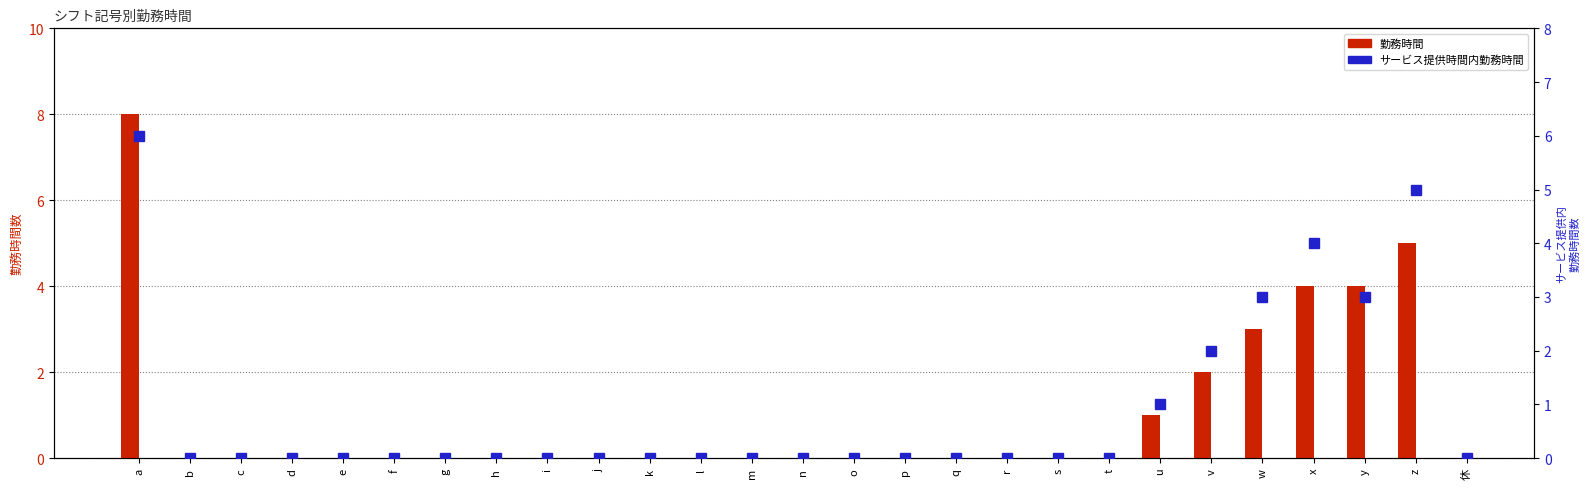

What is the difference between the maximum and second lowest values in the 勤務時間 series?

8